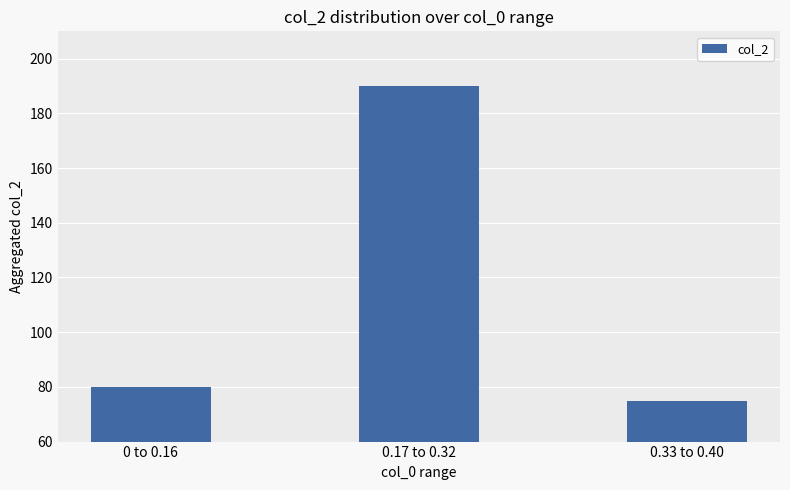

What is the difference between the values at 0.33 to 0.40 and 0 to 0.16?

5